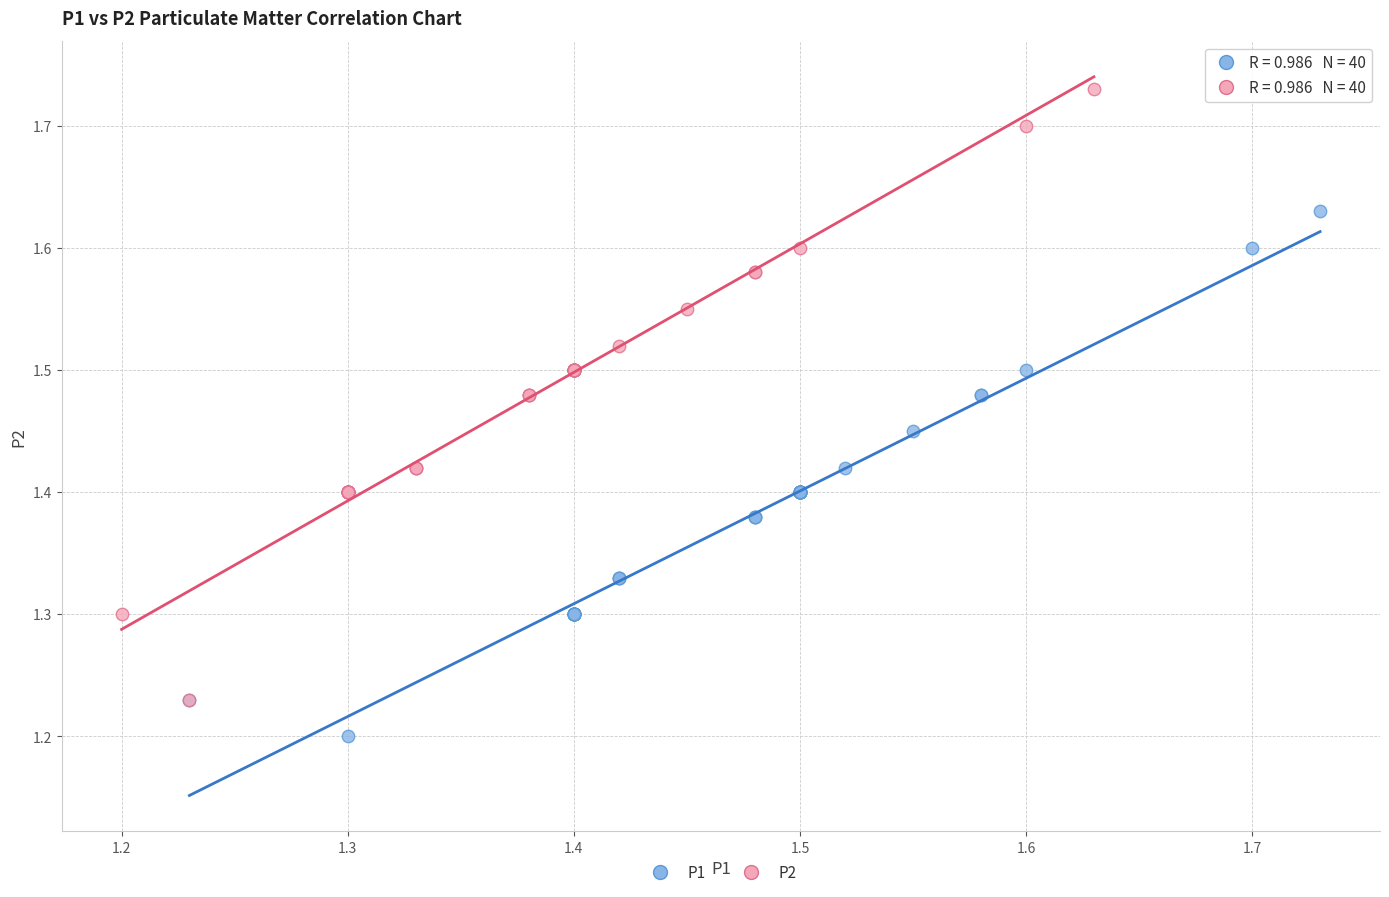

Which series reaches the minimum Y coordinate?

P1